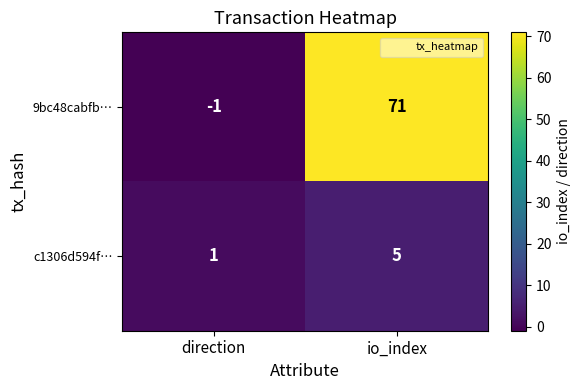

At which label is c1306d594f… closest to 3?

direction